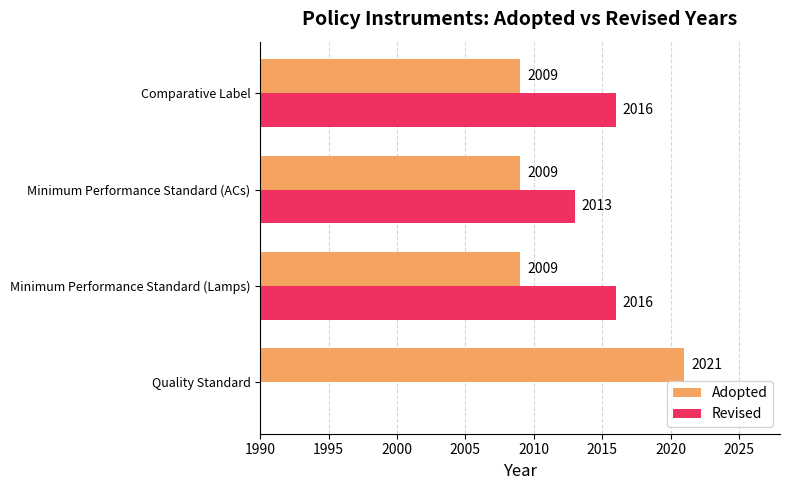

What are all the series names shown in the legend?

Adopted, Revised